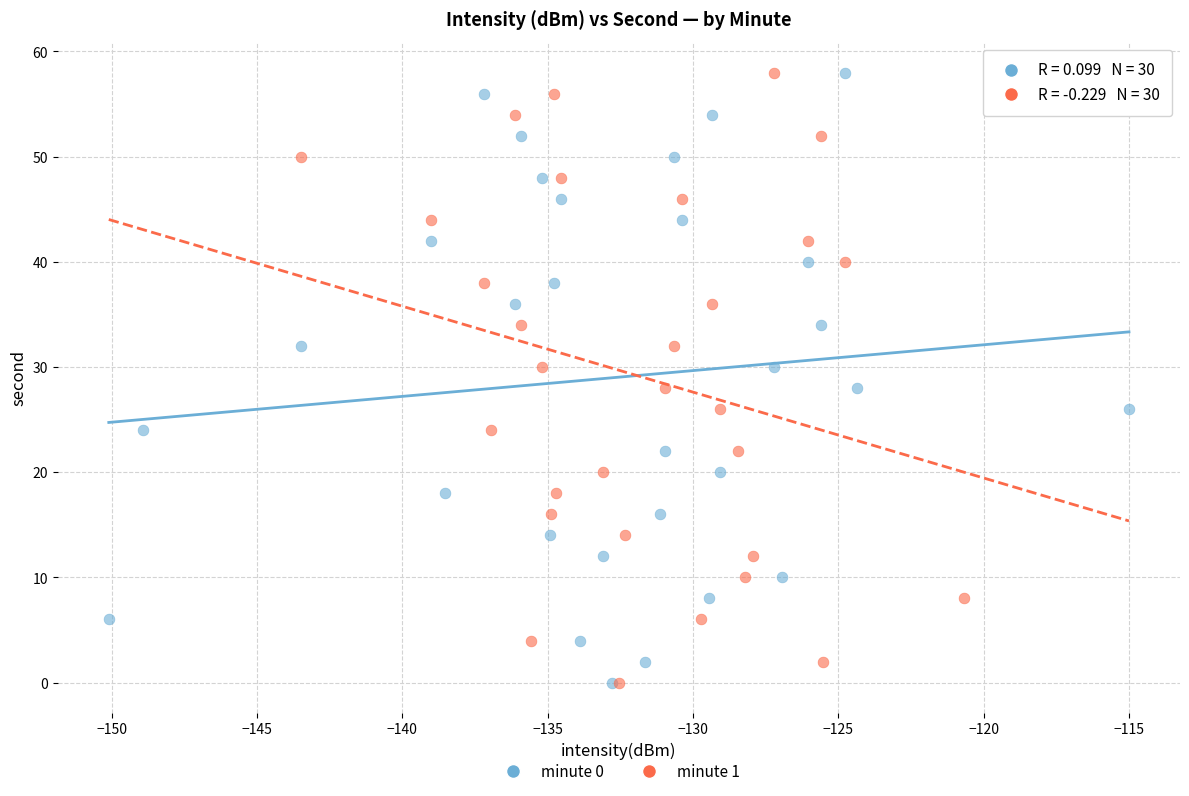

What are all the series names shown in the legend?

minute 0, minute 1